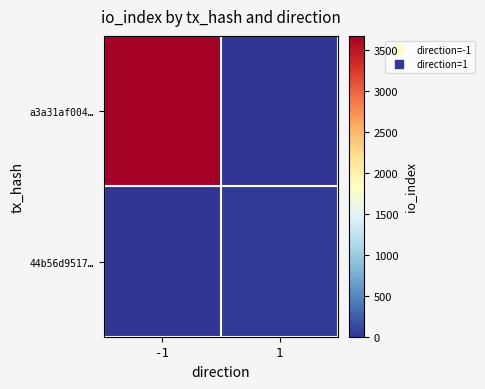

Which series has the widest spread of values?

a3a31af004…